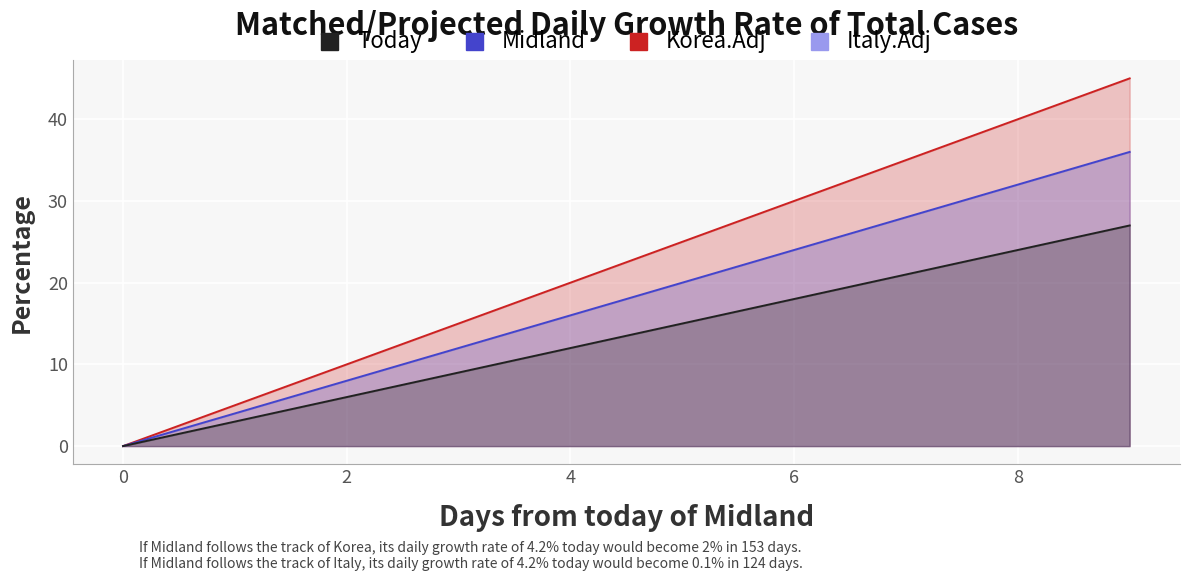

What is the sum of all Korea.Adj values?

180